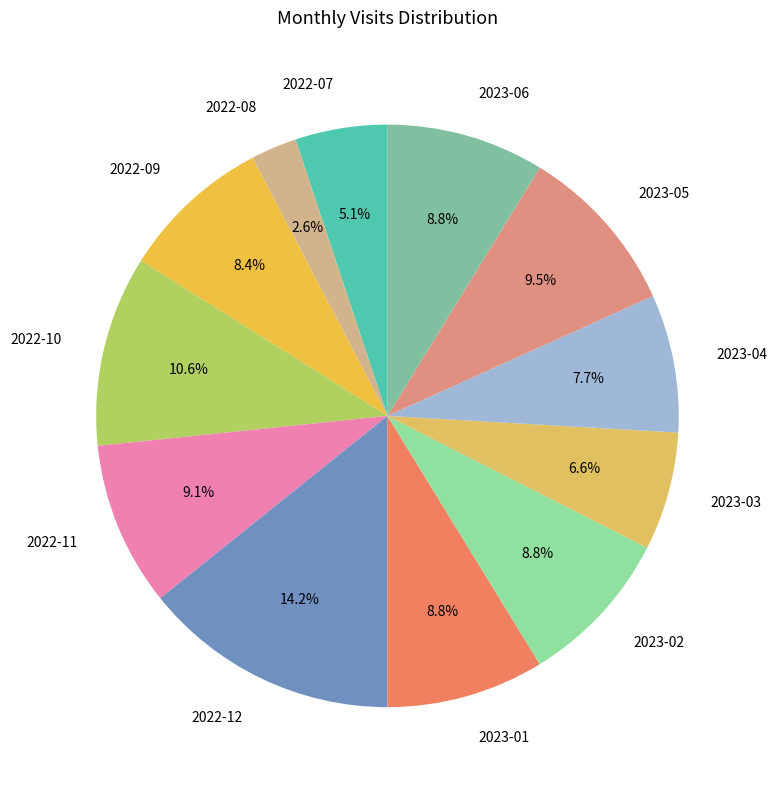

Do 2023-02 and 2023-06 together represent more than half of the pie?

No